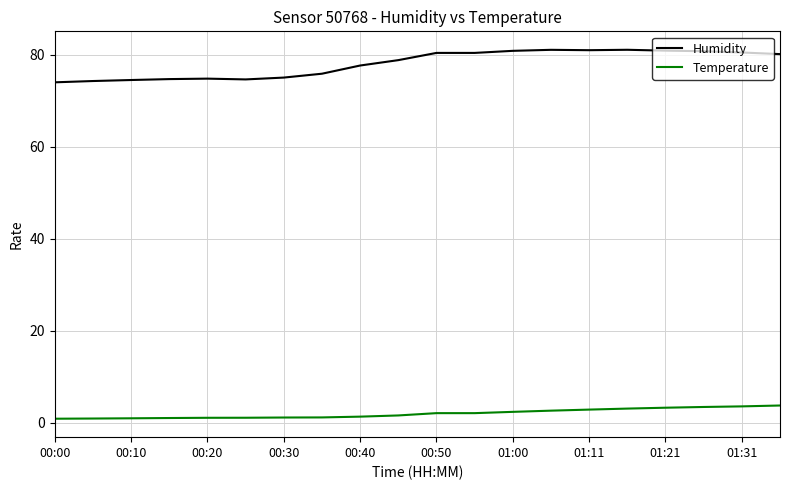

True or false: Humidity and Temperature cross at least once.

False